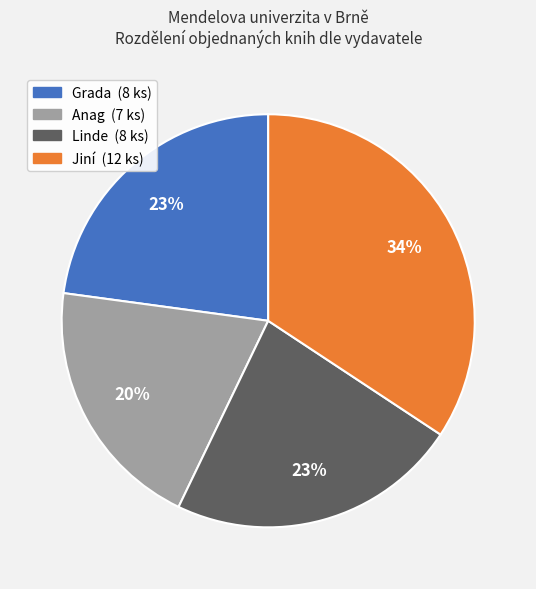

Is there any slice that represents more than half of the pie?

No